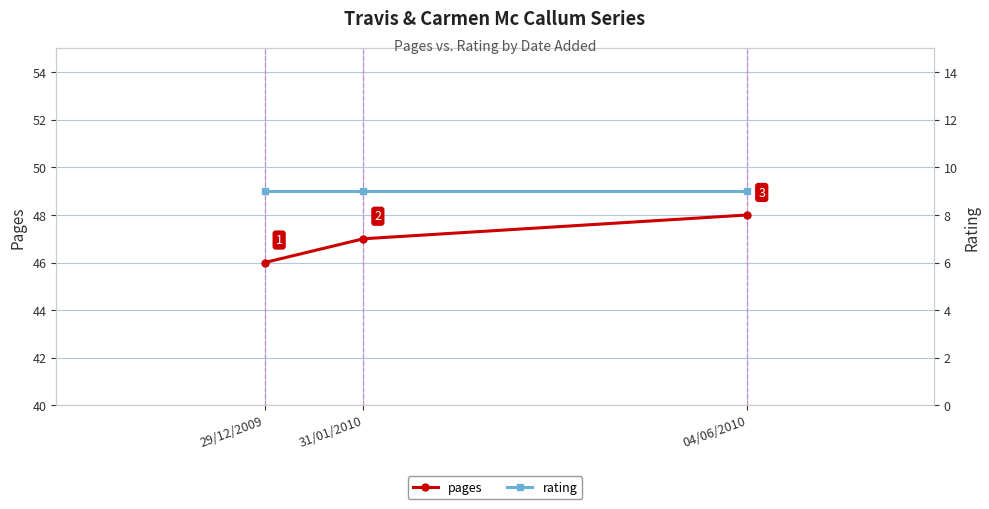

What is the maximum value shown in the chart?

48